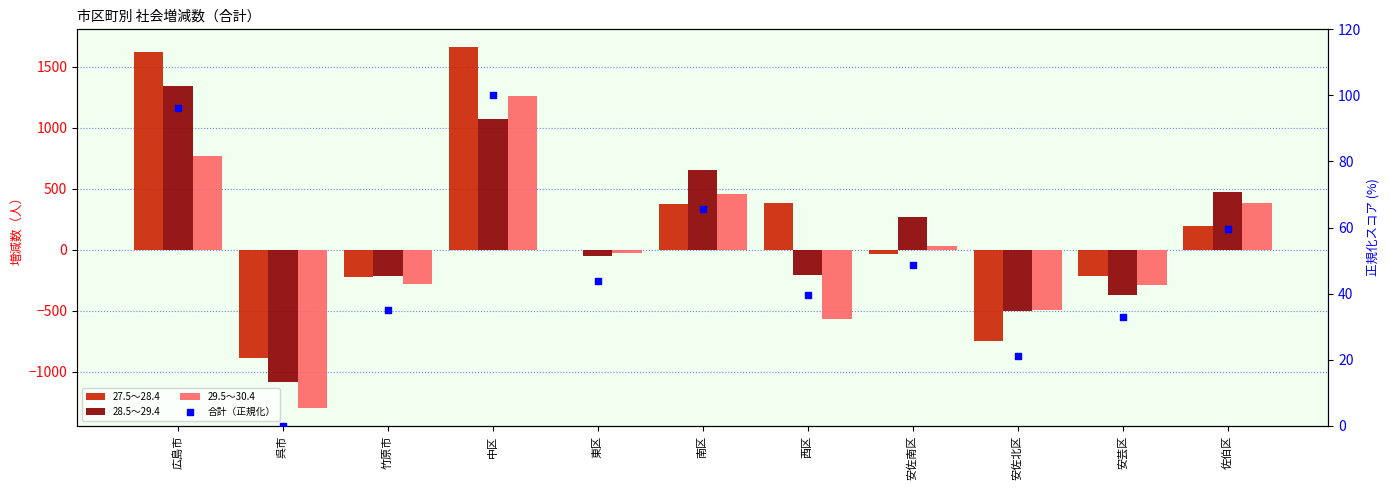

What are all the series names shown in the legend?

27.5～28.4, 28.5～29.4, 29.5～30.4, 合計（正規化）